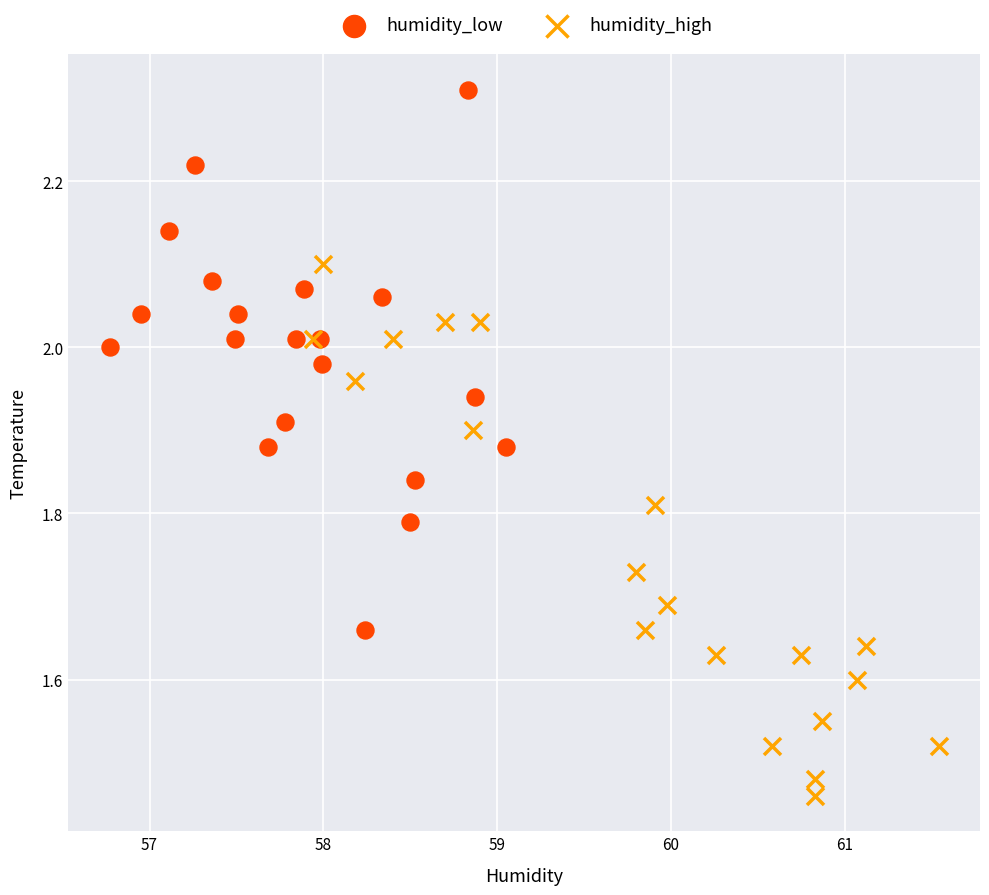

Which series reaches the minimum Y coordinate?

humidity_high